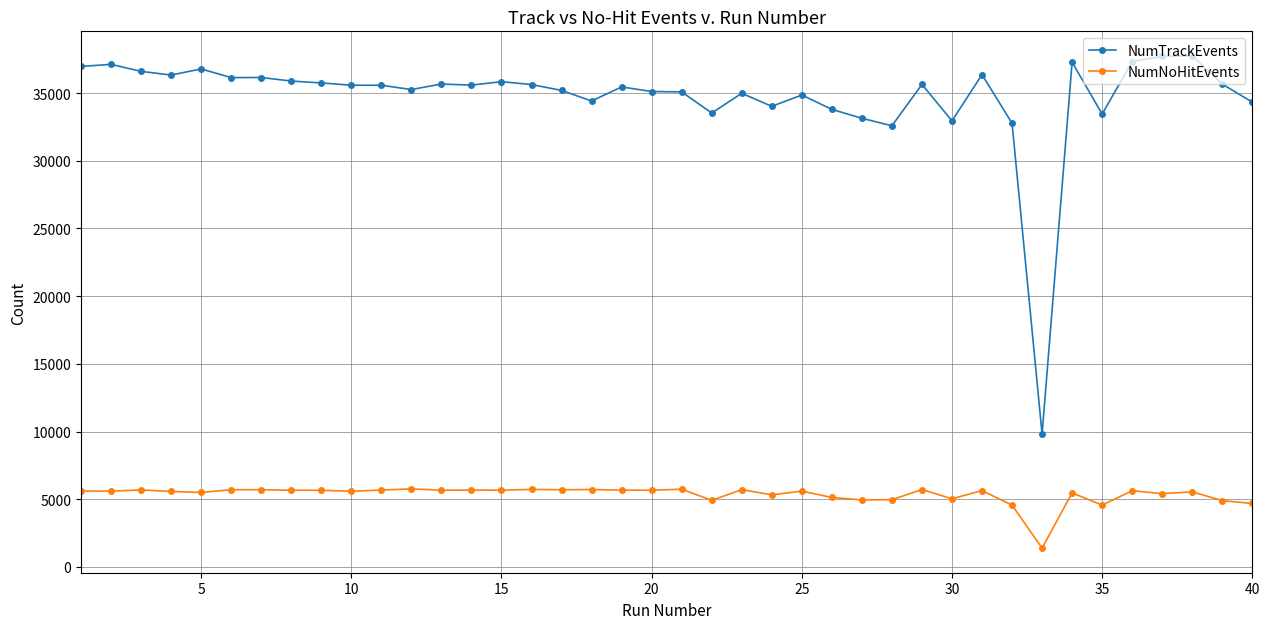

Which series has the largest total across all categories?

NumTrackEvents